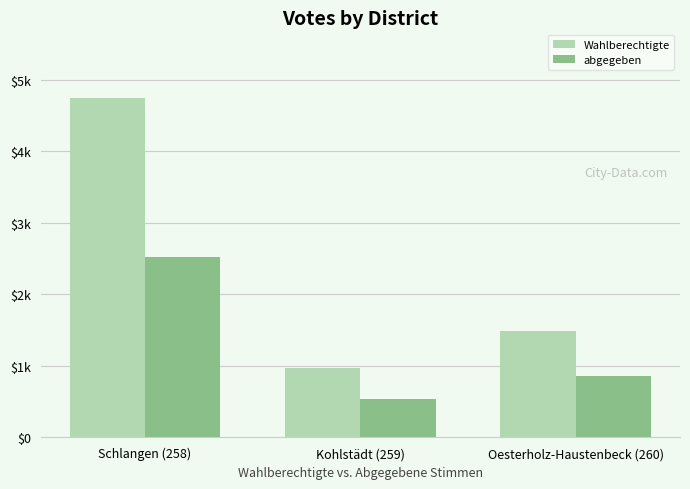

Rank the categories by abgegeben value from lowest to highest.

Kohlstädt (259), Oesterholz-Haustenbeck (260), Schlangen (258)